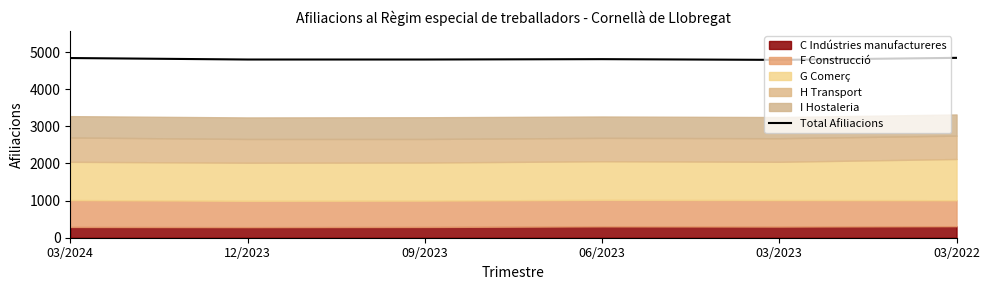

Rank the categories by value from highest to lowest.

03/2022, 03/2024, 06/2023, 12/2023, 09/2023, 03/2023